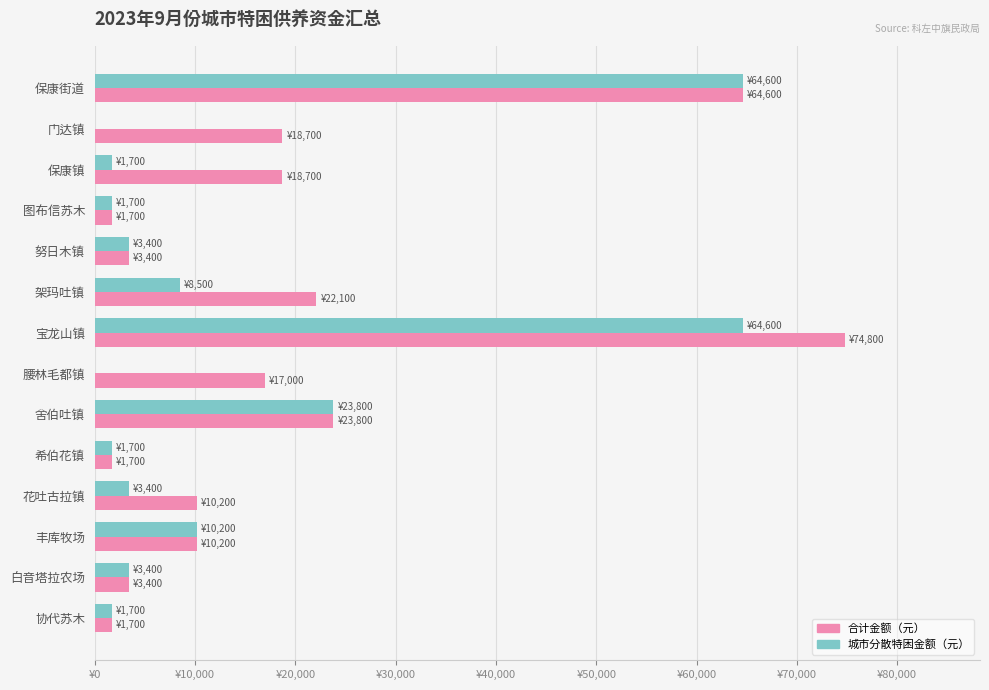

How many groups of bars are there?

14